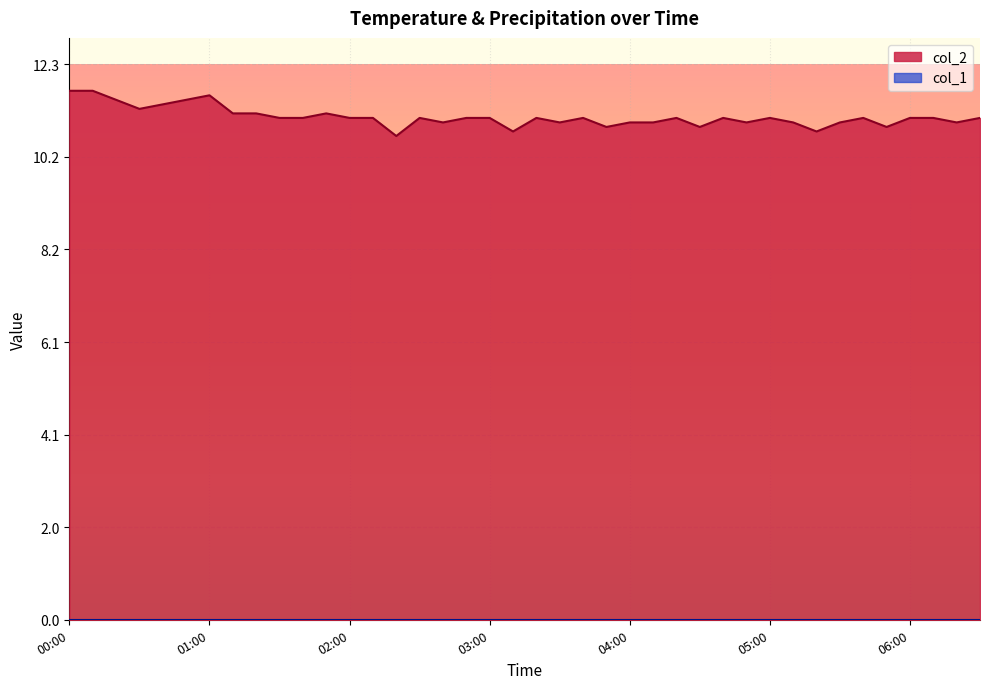

What is the difference between the second highest and second lowest values?

0.9